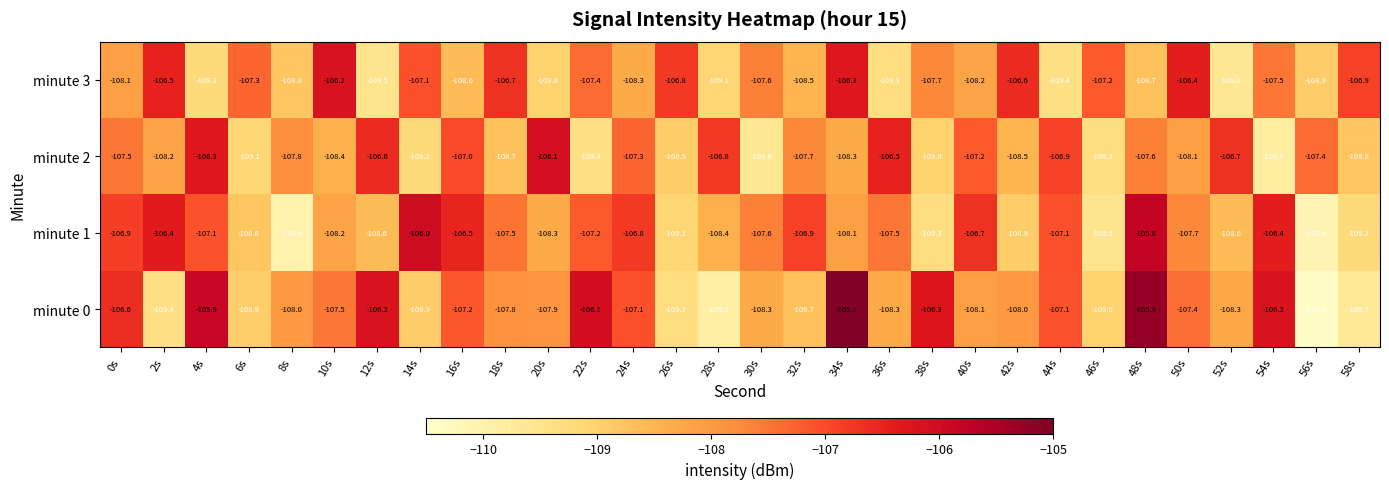

What is the difference between the maximum and minimum values in the minute 1 series?

4.3